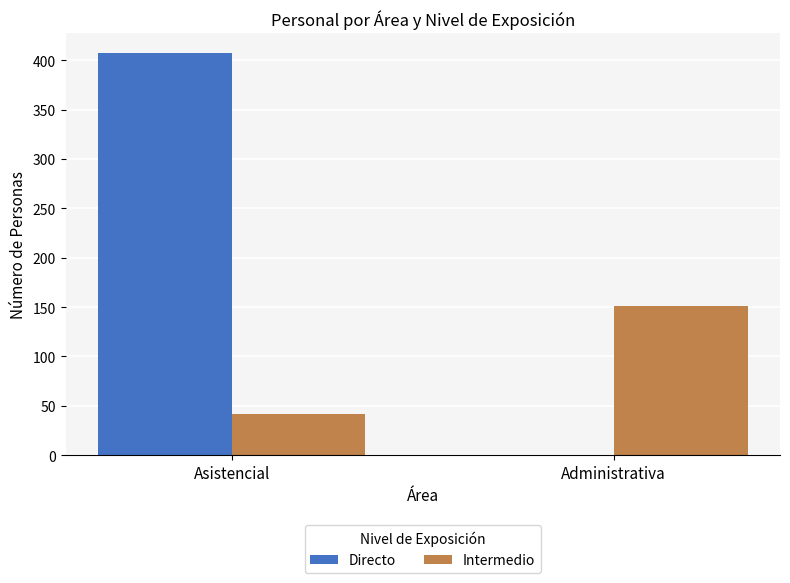

What is the sum of the Directo values at Asistencial and Administrativa?

407